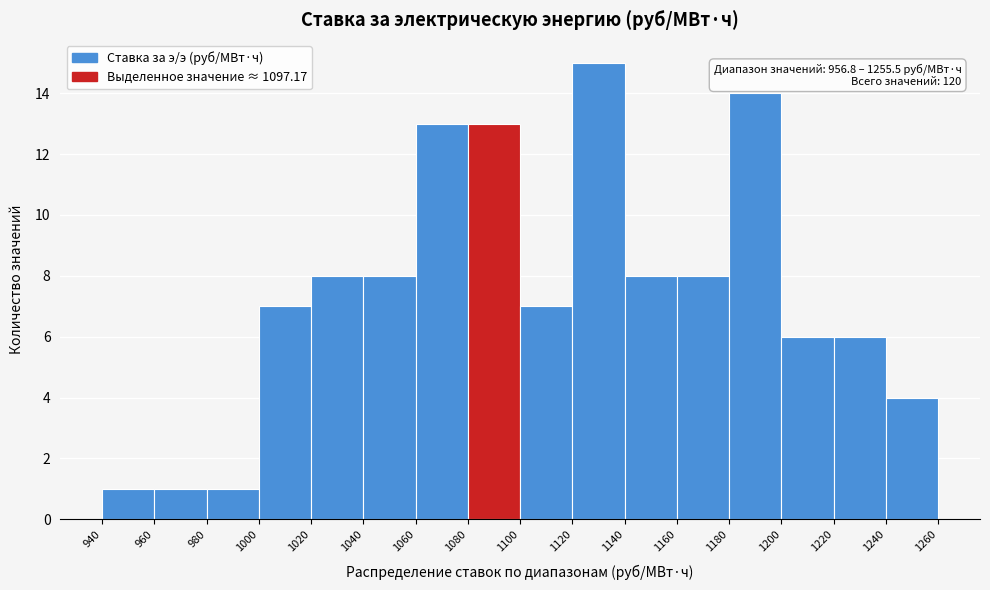

Over which range of the x-axis is the bar tallest?

1120 to 1140